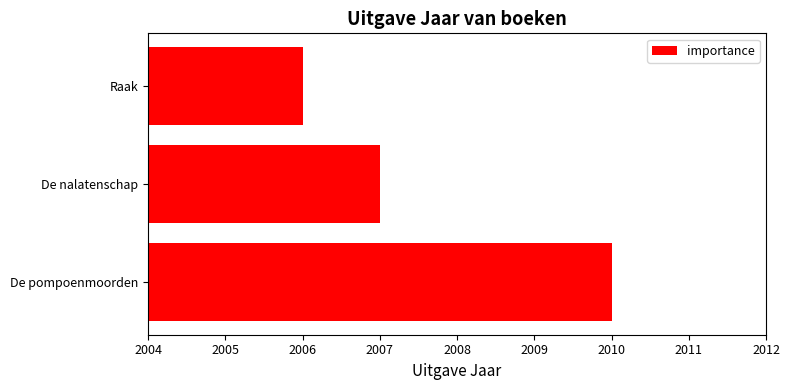

What is the minimum value shown in the chart?

2006